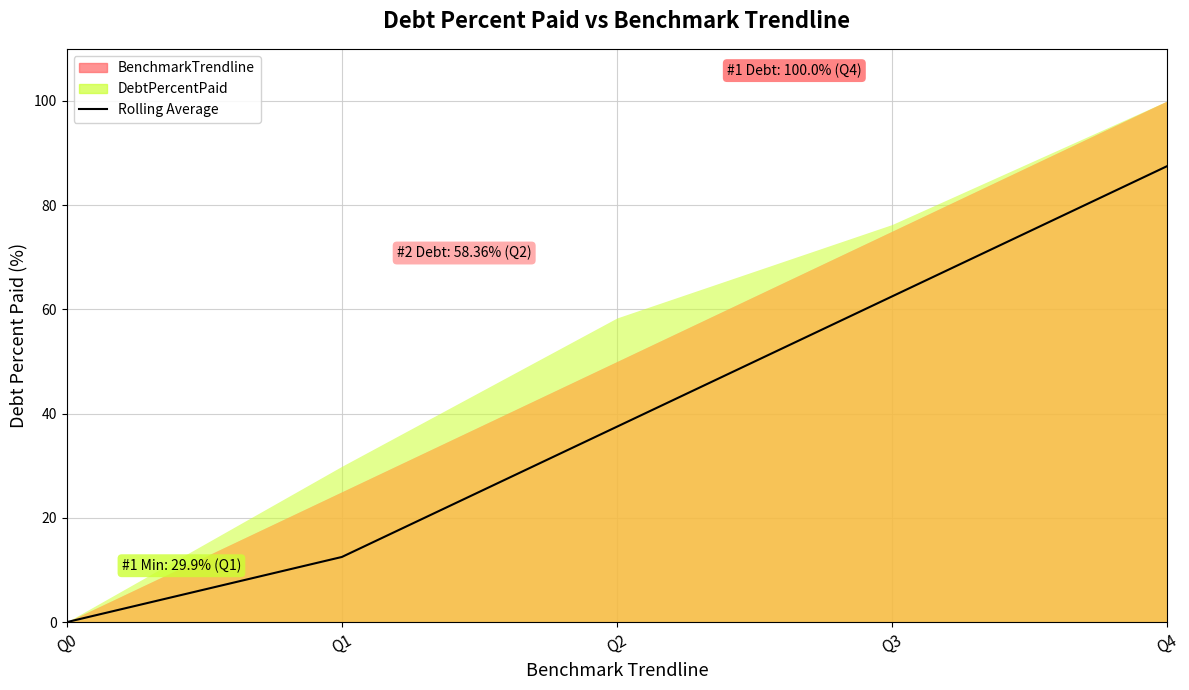

Reading right to left, extract all data points from this chart.

87.5	62.5	37.5	12.5	0.0